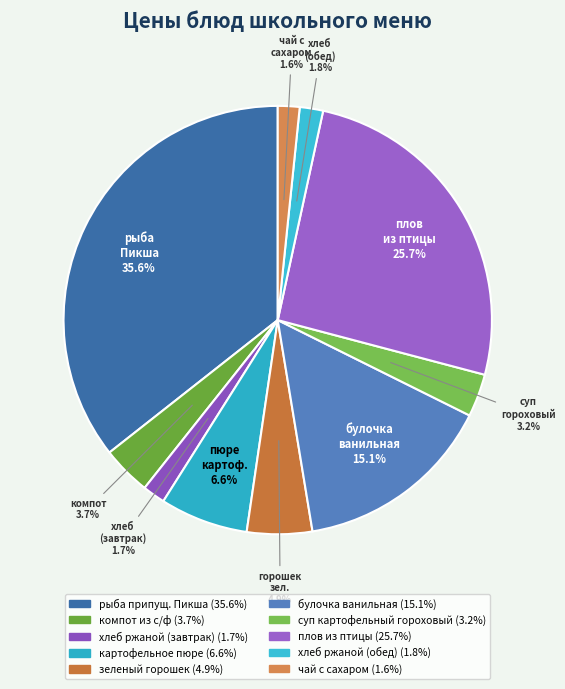

What is the largest slice in the pie chart?

рыба припущ. Пикша